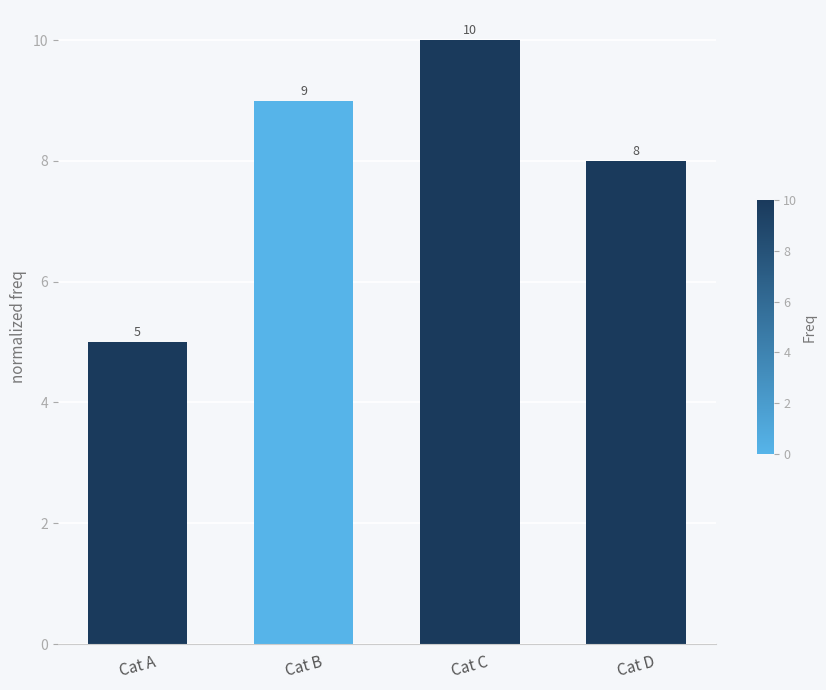

How many data points does each series have?

4